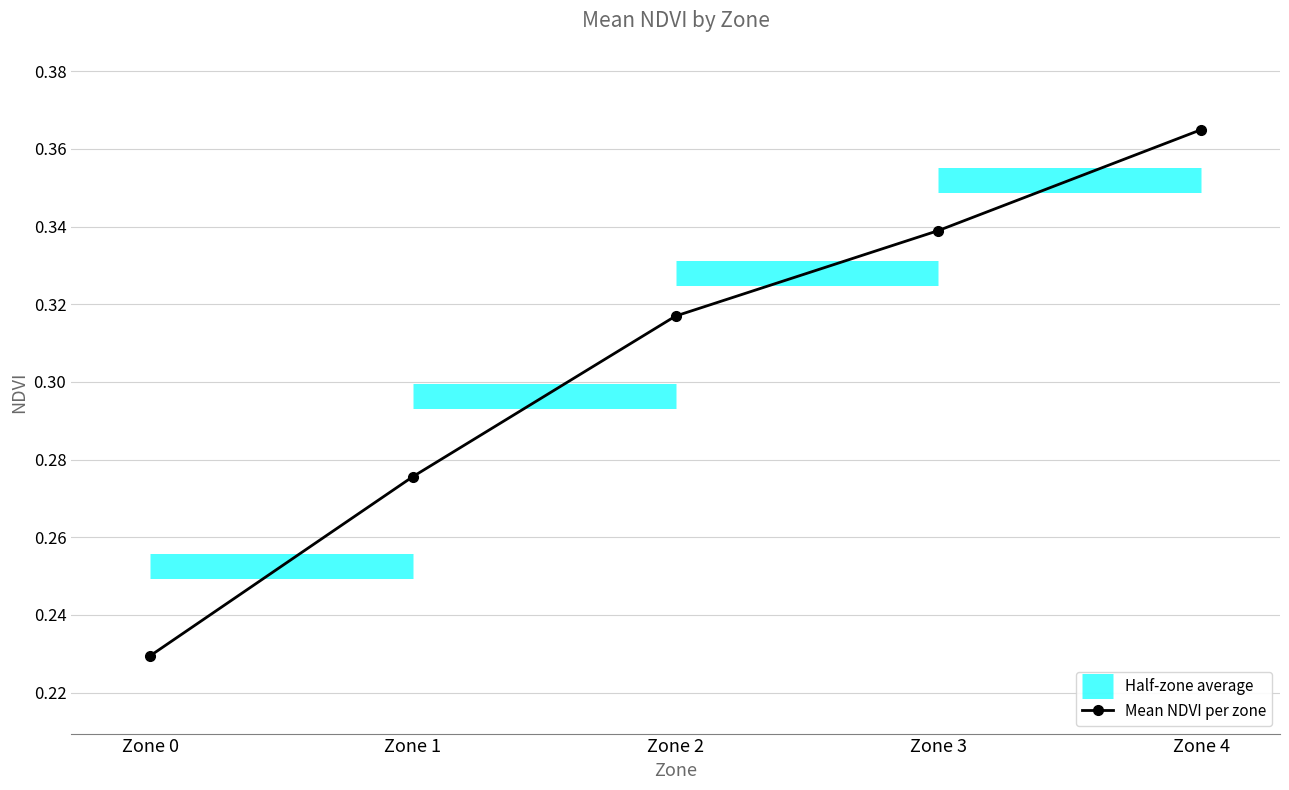

At which label is the value closest to 0?

Zone 0